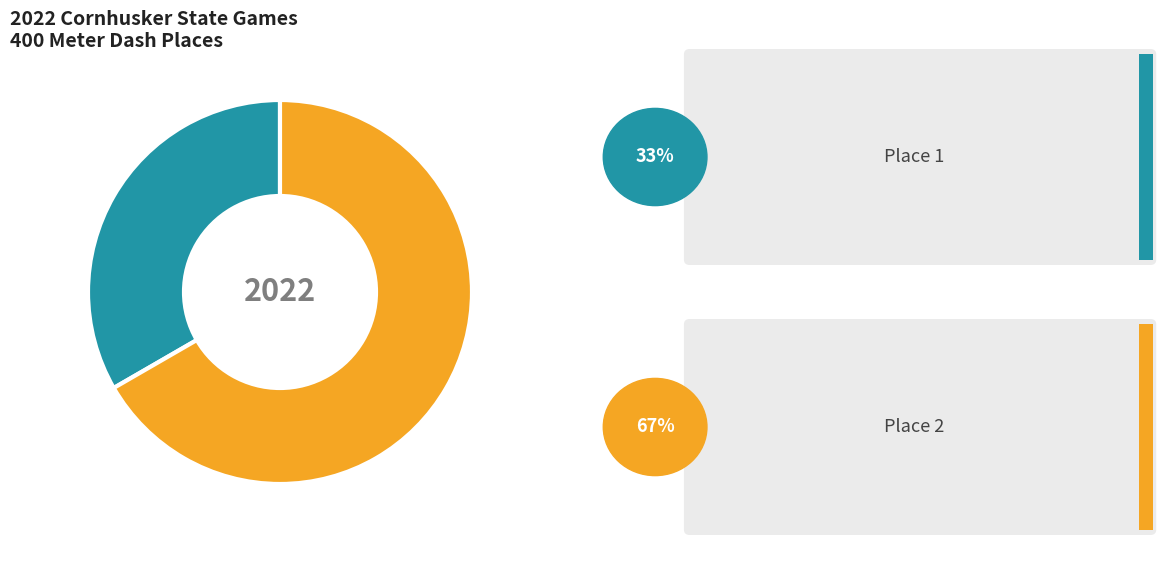

Is there a majority slice in this chart?

Yes